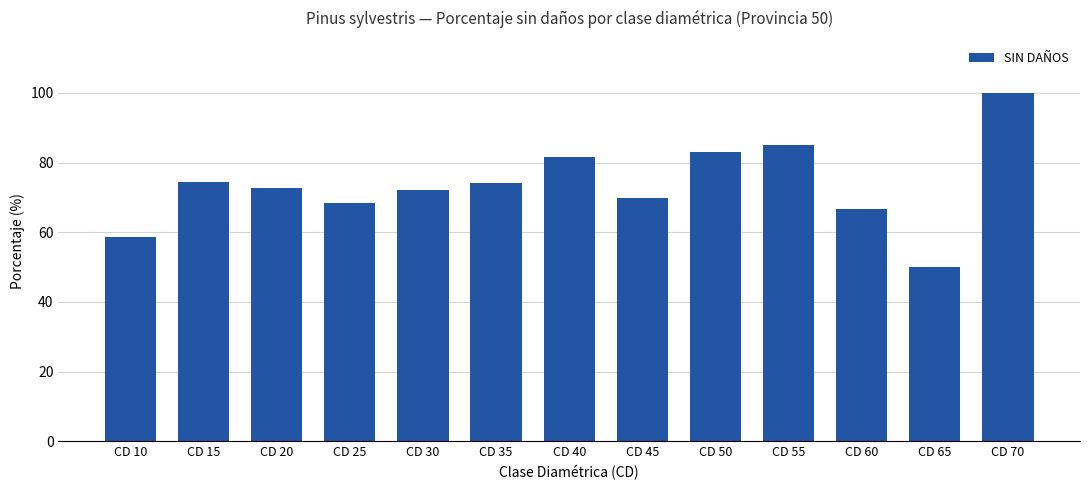

What value does the data have at CD 40?

81.7